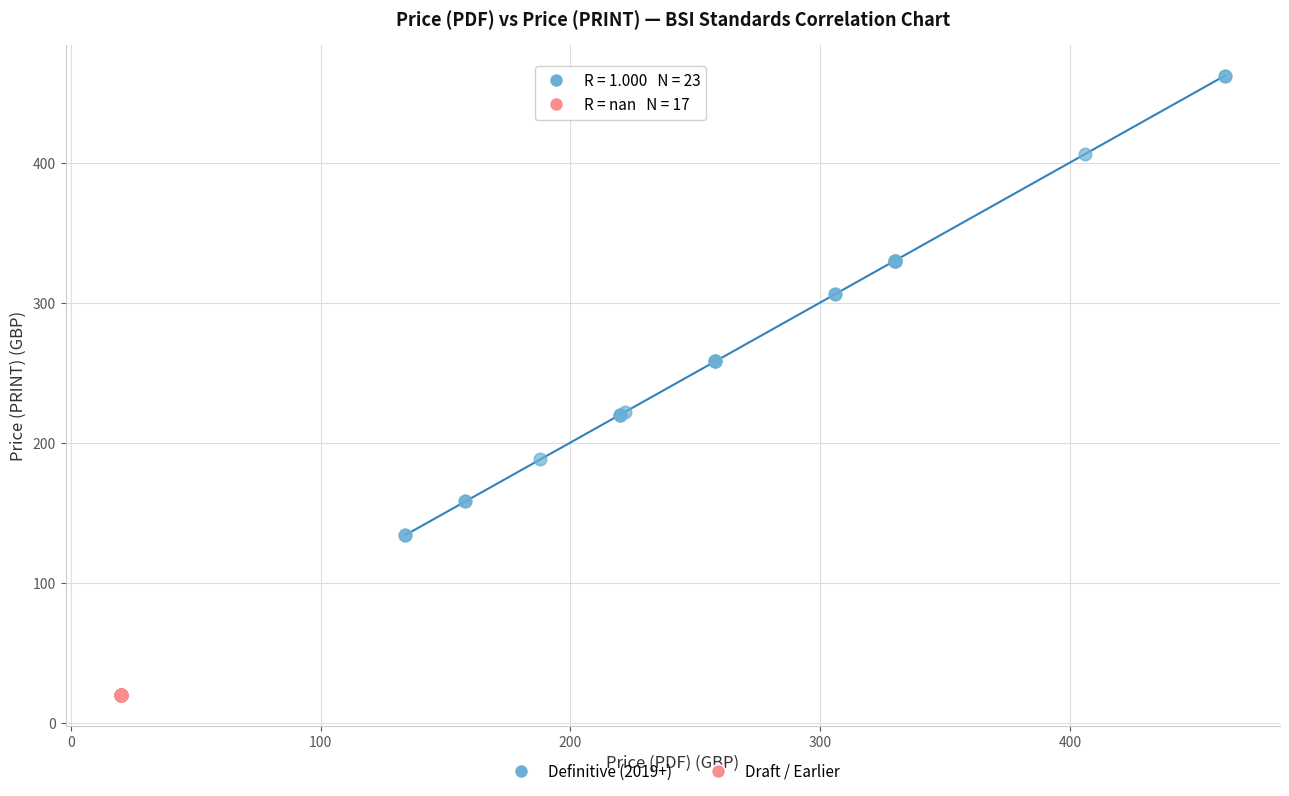

What are all the series names shown in the legend?

Definitive (2019+), Draft / Earlier